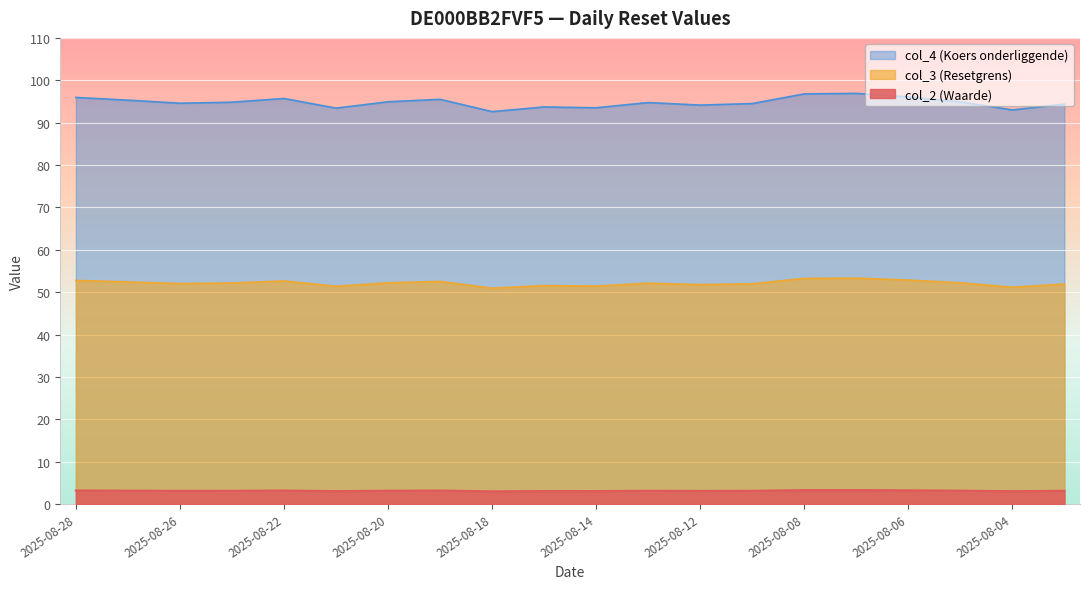

What is the difference between the col_4 (Koers onderliggende) values at 2025-08-14 and 2025-08-25?

1.3